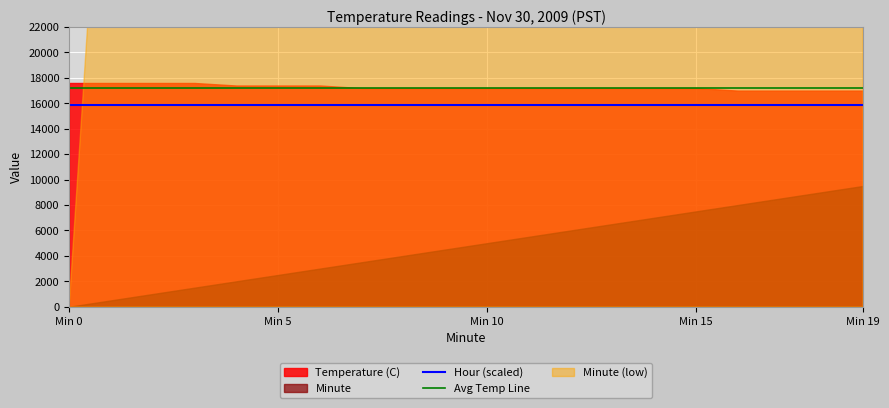

True or false: Hour (scaled) has a value of 15840.0 at Min 10.

True